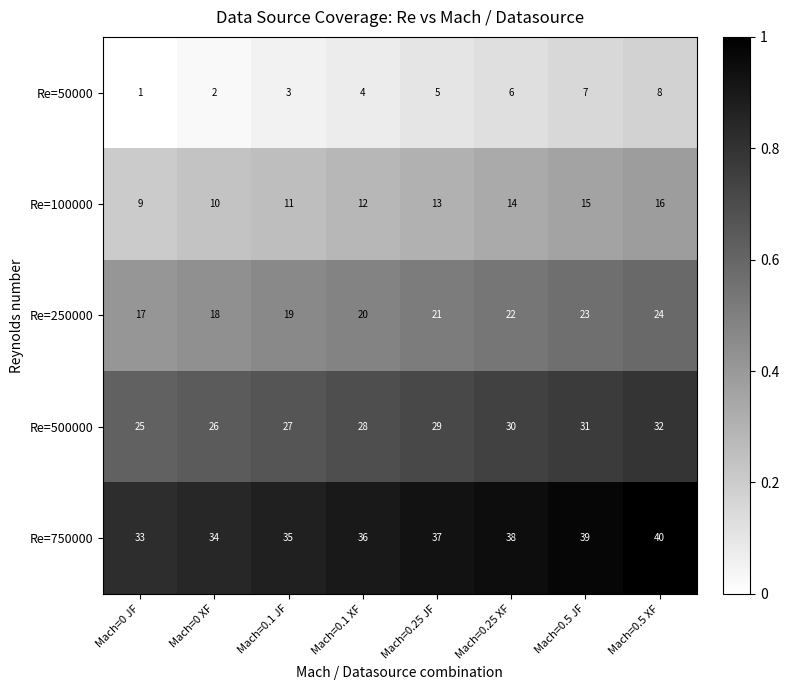

At which category is the sum across all series the highest?

Mach=0.5 XF